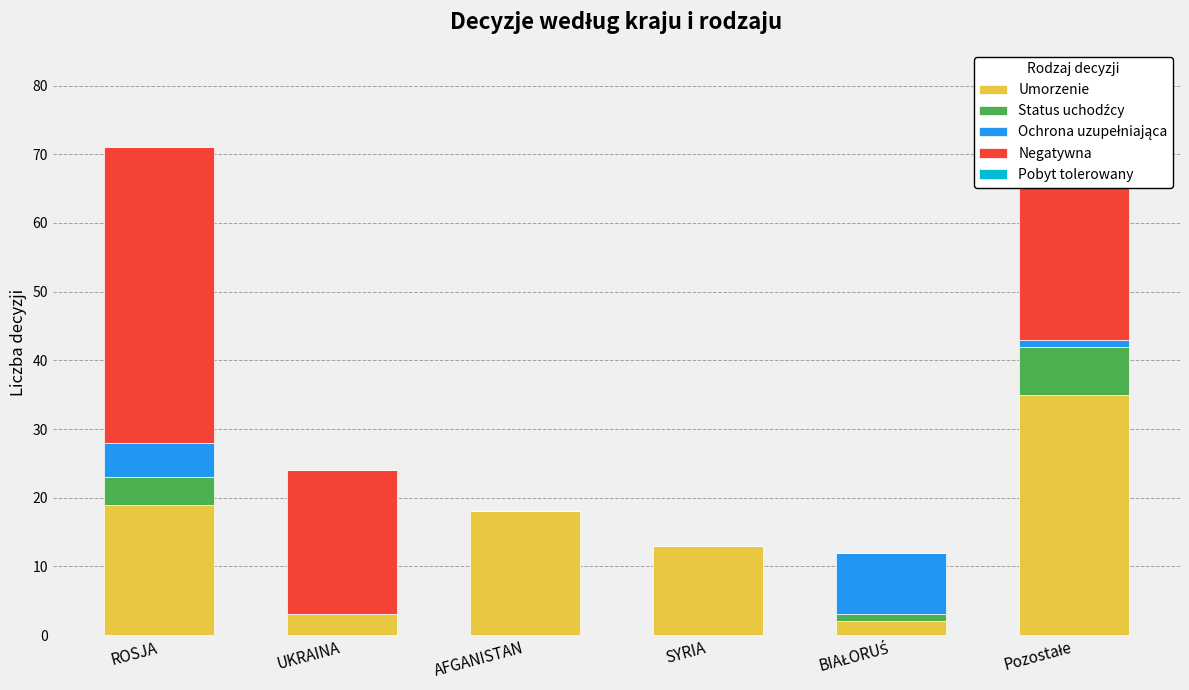

At which category is the sum across all series the highest?

ROSJA